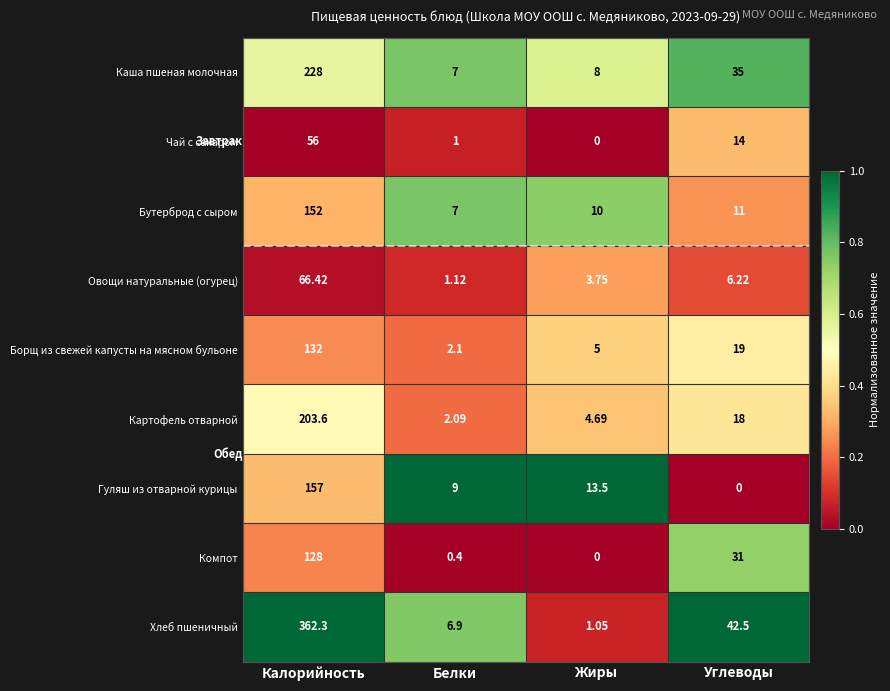

At which label does Бутерброд с сыром reach its peak?

Калорийность